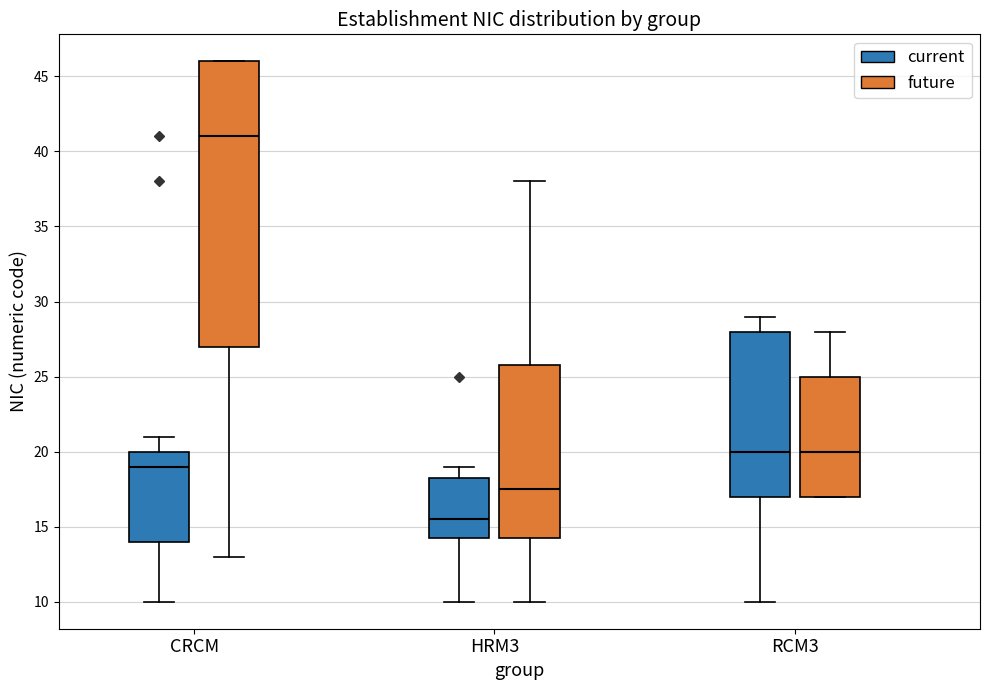

Reading left to right, transcribe this box plot: for each box, give where its median line is, the range the box spans, and where its two whiskers end, as read against the y-axis. The values are not printed on the chart, so give them approximately, as read against the axis.

CRCM (current): median 19.0, box 14.0 to 20.0, whiskers 10.0 to 21.0
CRCM (future): median 41.0, box 27.0 to 46.0, whiskers 13.0 to 46.0
HRM3 (current): median 15.5, box 14.5 to 18.5, whiskers 10.0 to 19.0
HRM3 (future): median 17.5, box 14.5 to 26.0, whiskers 10.0 to 38.0
RCM3 (current): median 20.0, box 17.0 to 28.0, whiskers 10.0 to 29.0
RCM3 (future): median 20.0, box 17.0 to 25.0, whiskers 17.0 to 28.0